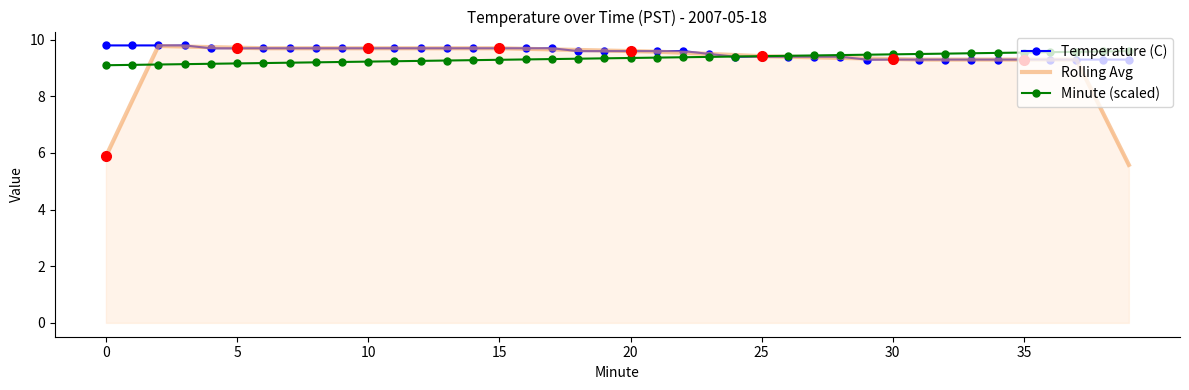

Which series has the largest range (max minus min)?

Rolling Avg